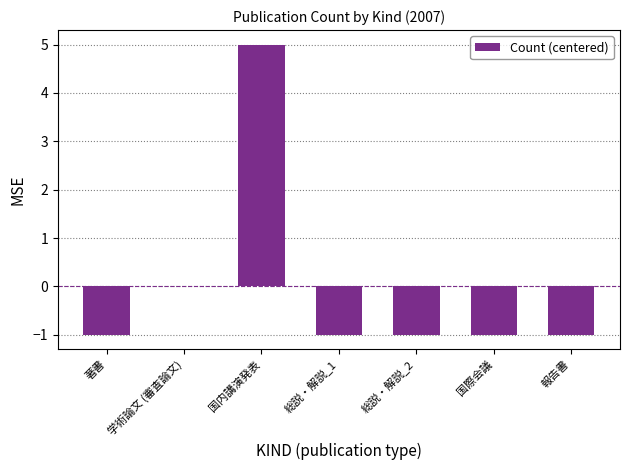

True or false: the data shows -1 at 報告書.

True